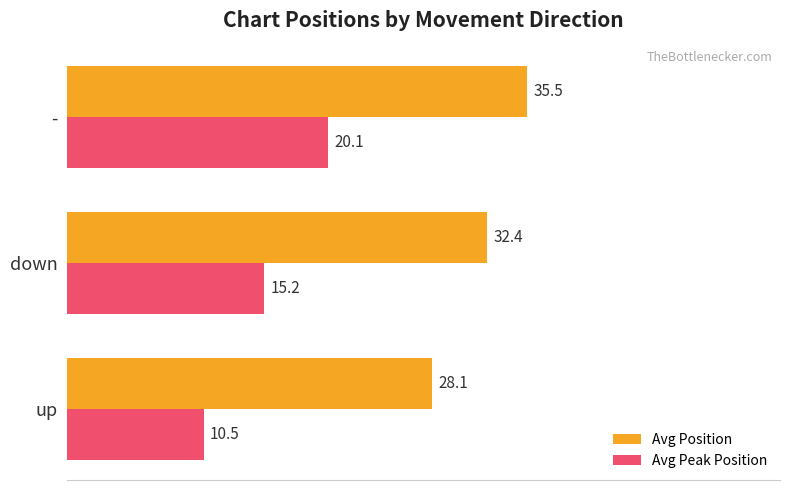

Is it true that Avg Peak Position equals 20.1 at -?

True